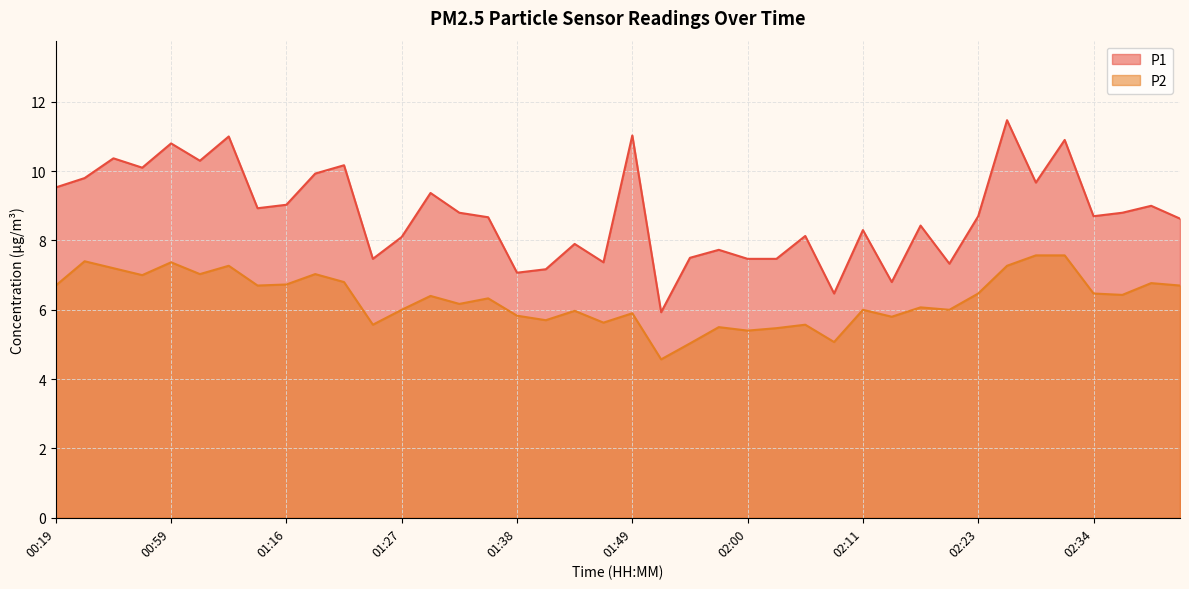

The value of P1 at 01:22 is 10.2. True or false?

True